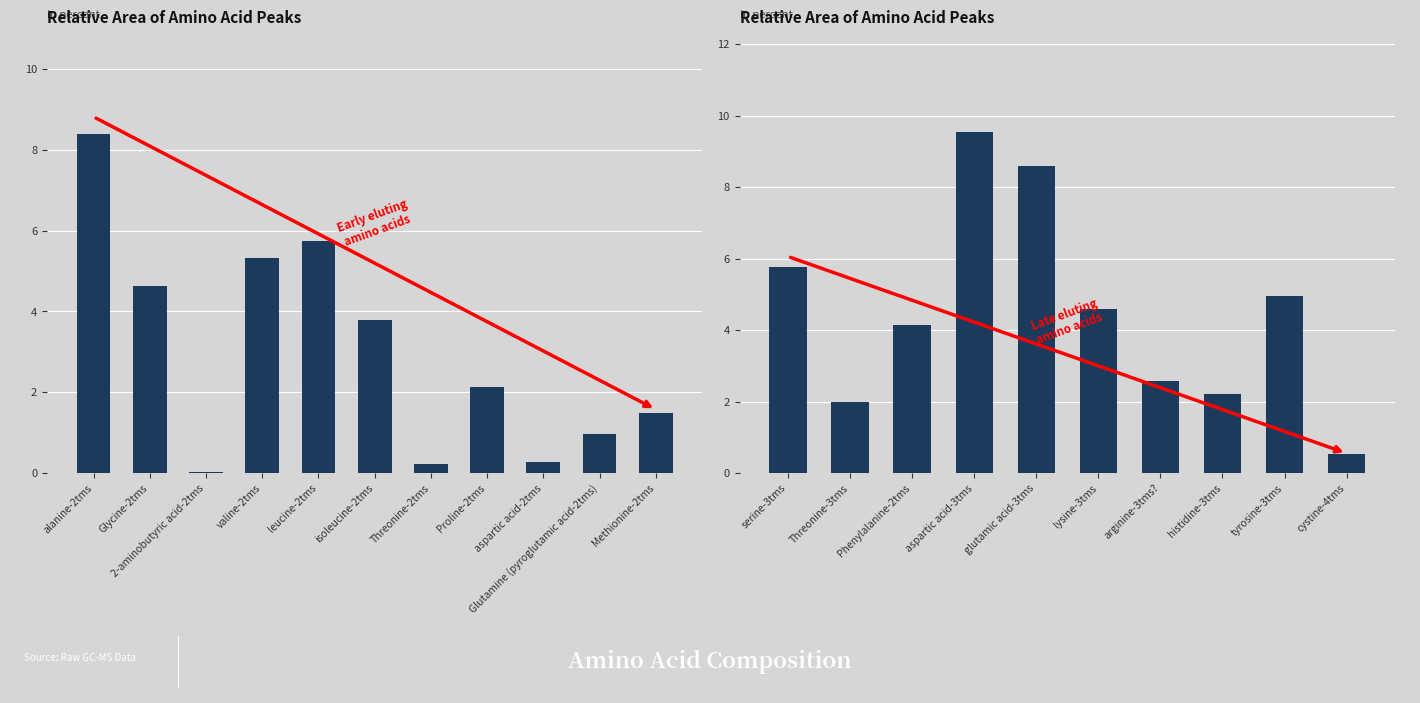

Where does the data first go above 4?

serine-3tms